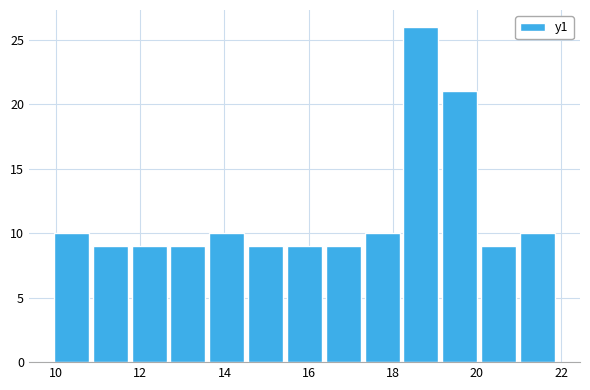

What is the height of the bar covering 13.6 to 14.6 on the x-axis? Neither the bar edges nor the heights are printed on the chart, so give them approximately, as read against the axes.

10